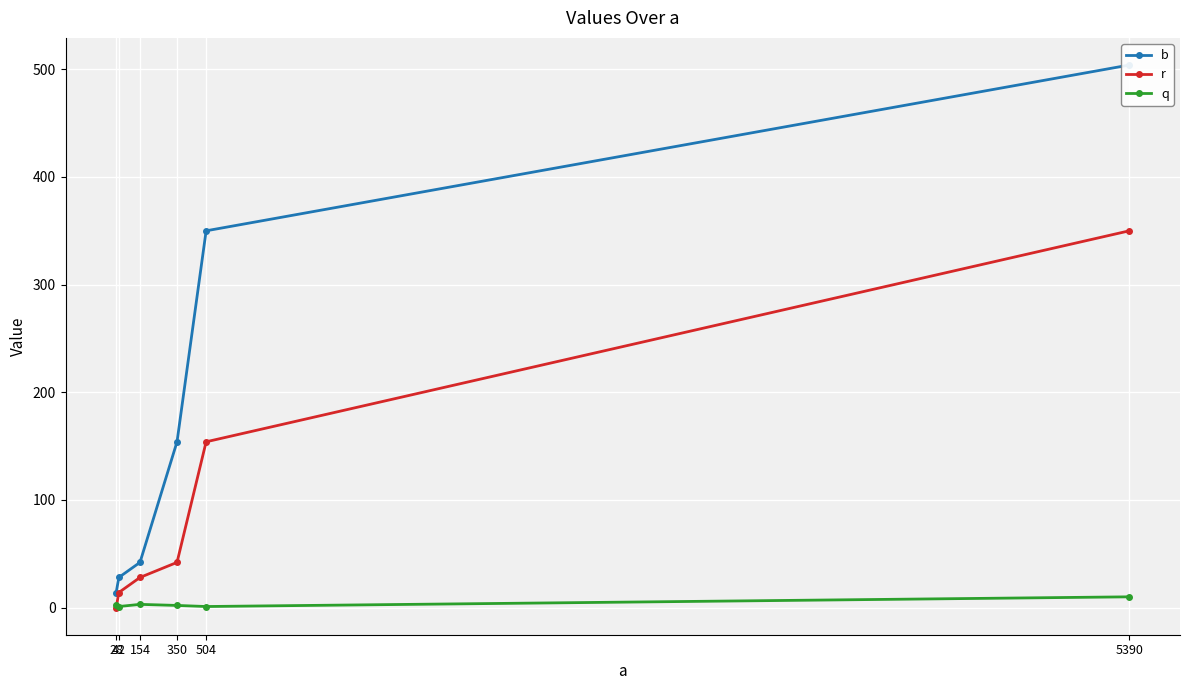

Which series changed the most between 504 and 350?

b